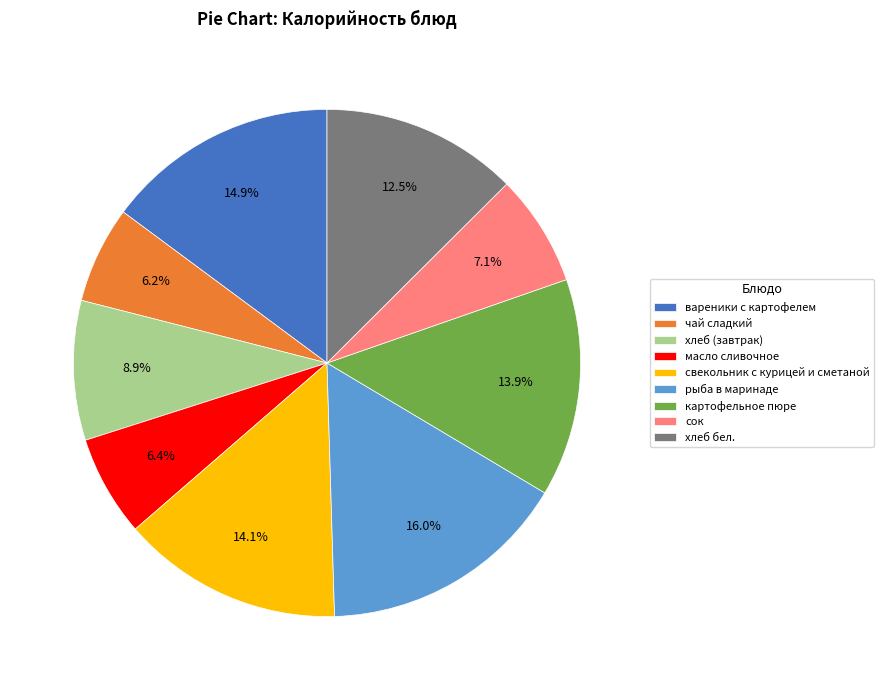

What is the largest slice in the pie chart?

рыба в маринаде